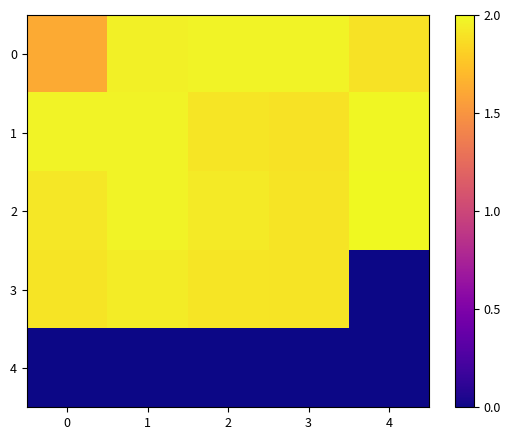

Count the number of data series in this chart.

5